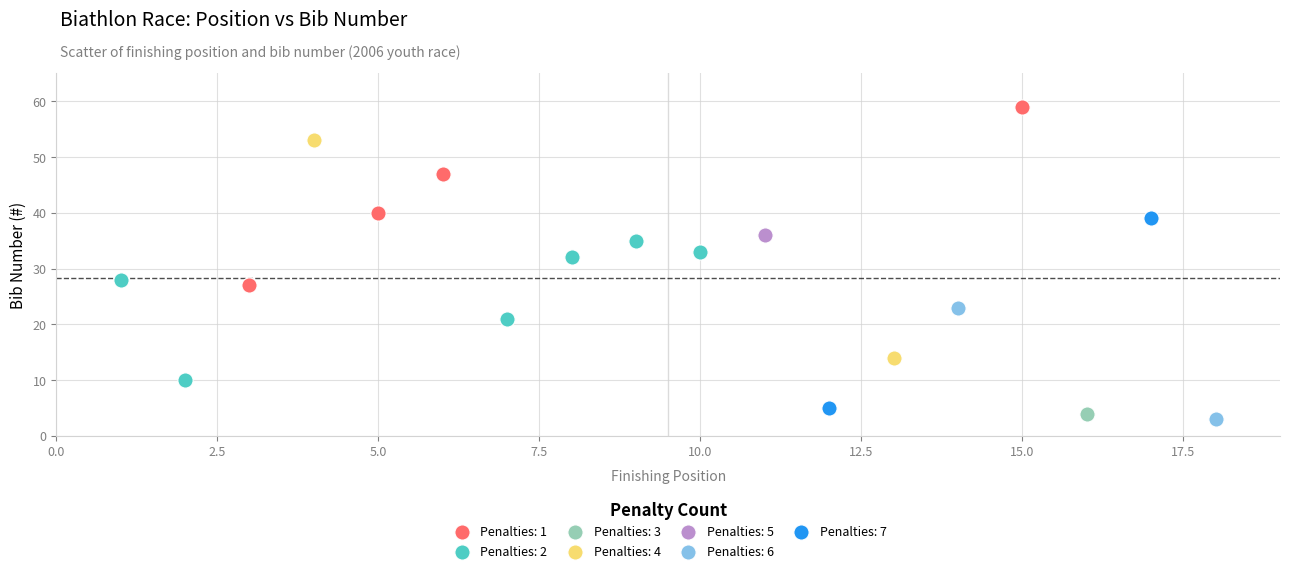

What are all the series names shown in the legend?

Penalties: 1, Penalties: 2, Penalties: 3, Penalties: 4, Penalties: 5, Penalties: 6, Penalties: 7